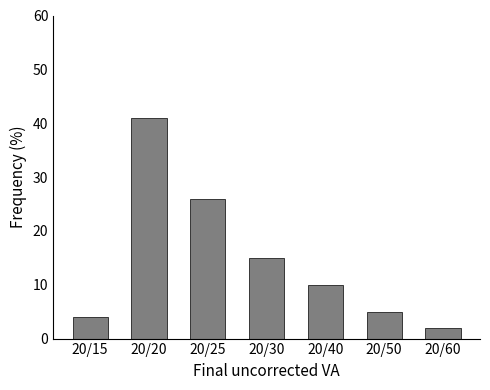

Reading left to right, what are all the values shown in this chart?

20/15=4	20/20=41	20/25=26	20/30=15	20/40=10	20/50=5	20/60=2